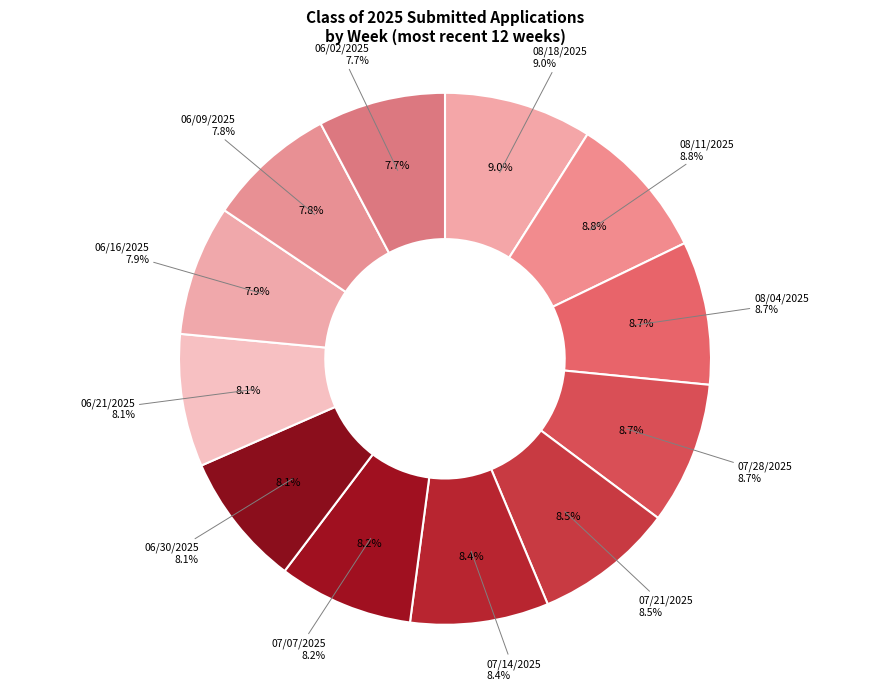

Rank the categories by value from highest to lowest.

08/18/2025, 08/11/2025, 08/04/2025, 07/28/2025, 07/21/2025, 07/14/2025, 07/07/2025, 06/30/2025, 06/21/2025, 06/16/2025, 06/09/2025, 06/02/2025